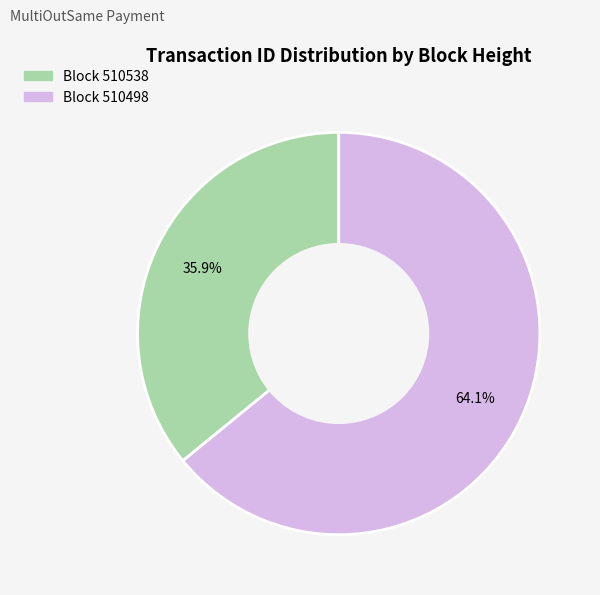

Does any single category account for the majority?

Yes